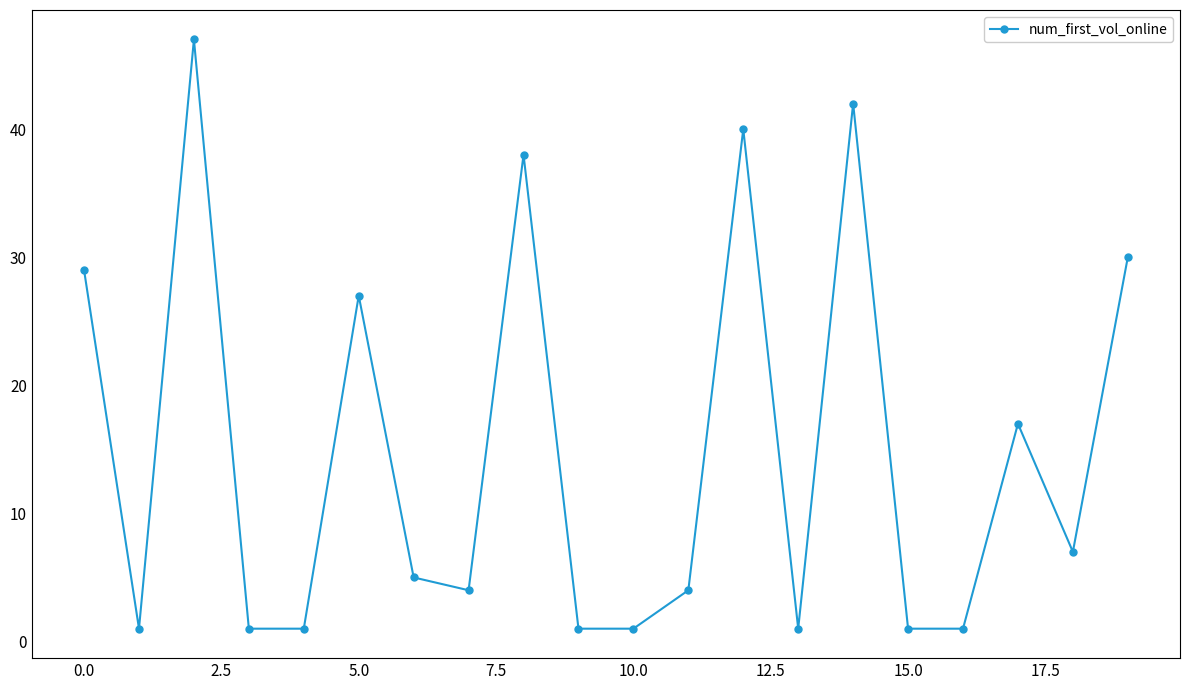

What is the average value?

15